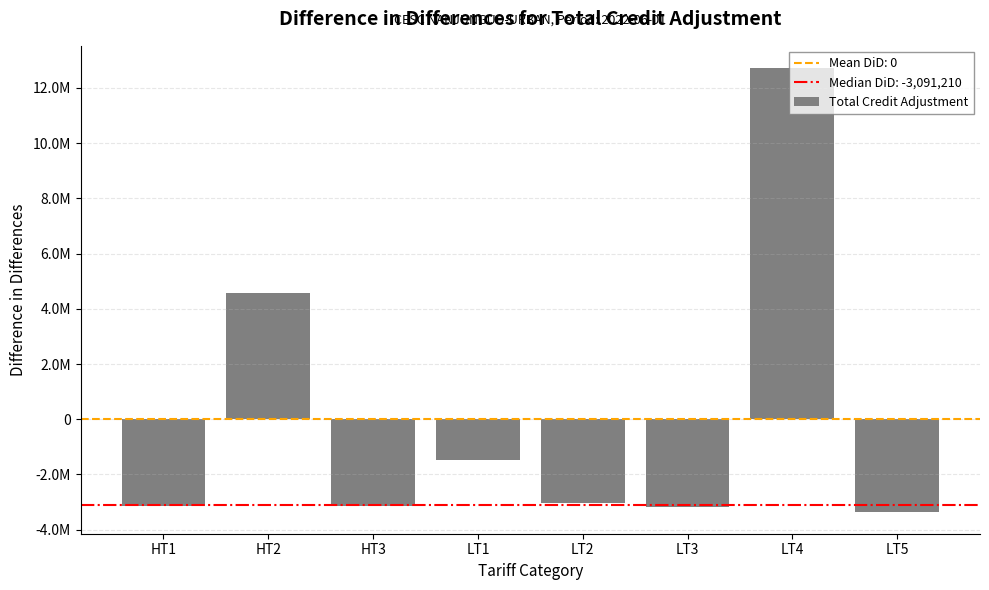

What is the difference between the values at HT1 and LT3?

5125.6